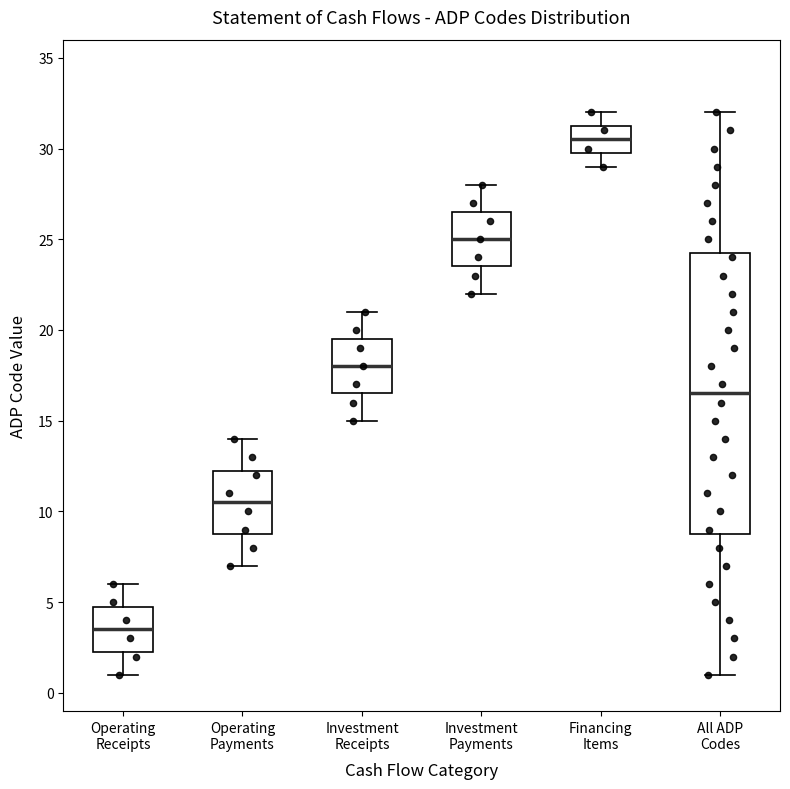

Which box's median line is the highest?

Financing Items